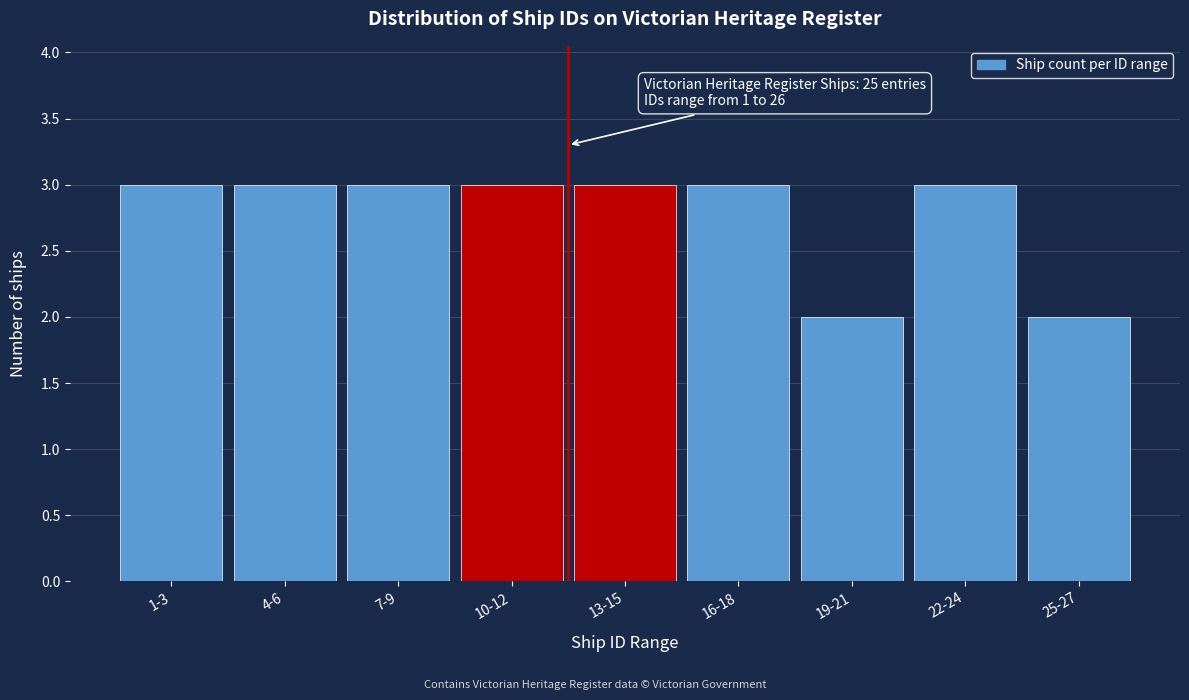

Reading left to right, list all the values displayed in this chart.

1-3=3	4-6=3	7-9=3	10-12=3	13-15=3	16-18=3	19-21=2	22-24=3	25-27=2